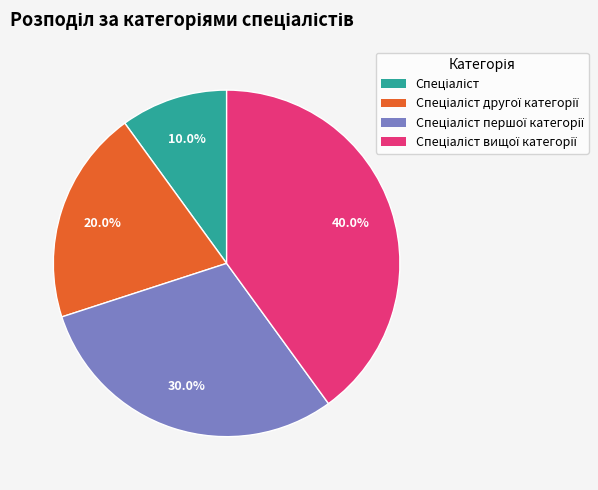

Is there any slice that represents more than half of the pie?

No